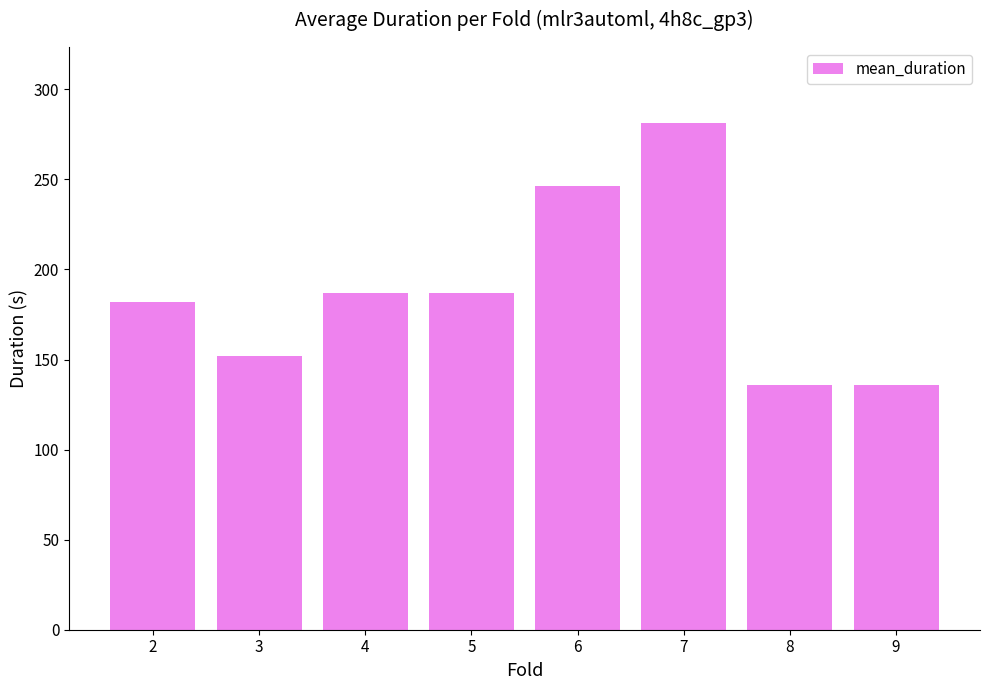

How many data points does each series have?

8